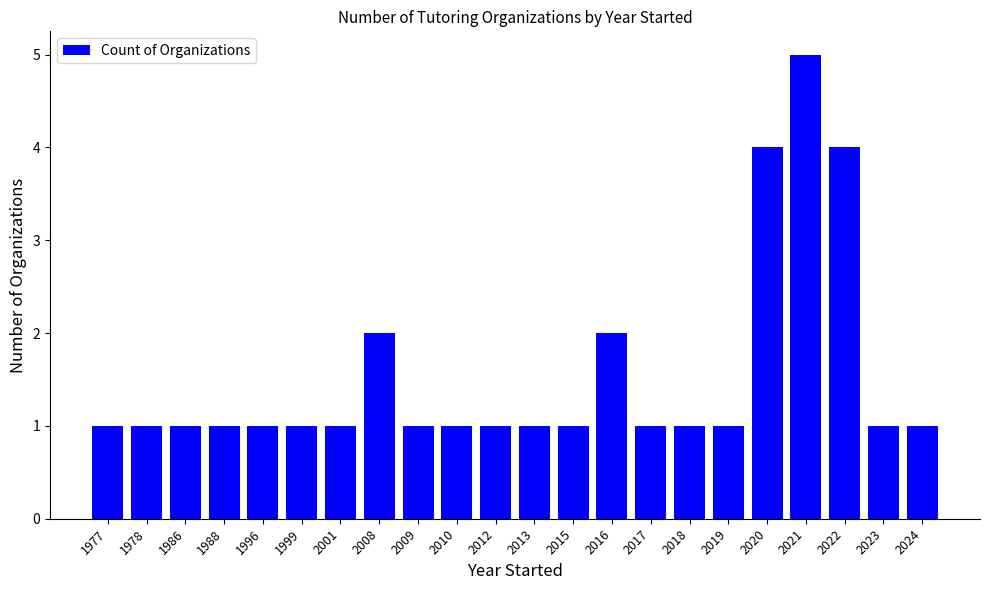

Reading right to left, extract all data points from this chart.

2024=1	2023=1	2022=4	2021=5	2020=4	2019=1	2018=1	2017=1	2016=2	2015=1	2013=1	2012=1	2010=1	2009=1	2008=2	2001=1	1999=1	1996=1	1988=1	1986=1	1978=1	1977=1